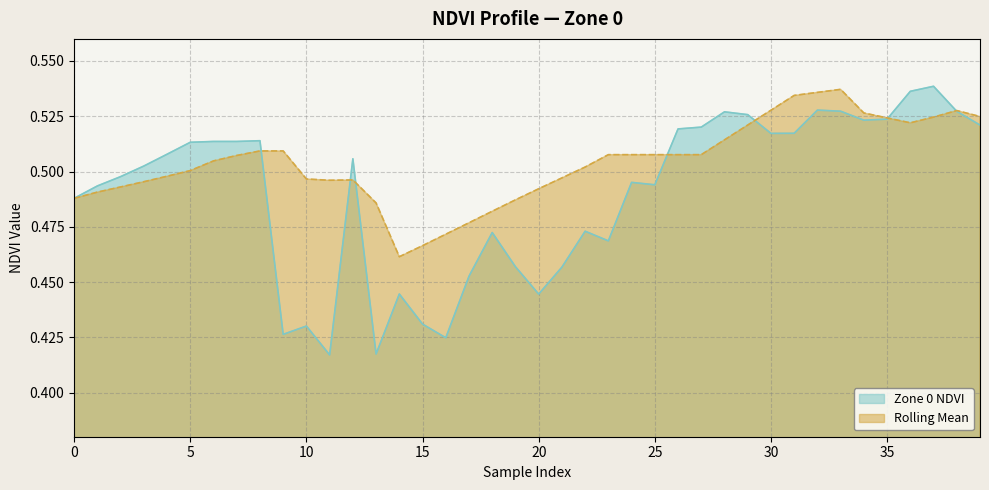

At which category is the sum across all series the highest?

33